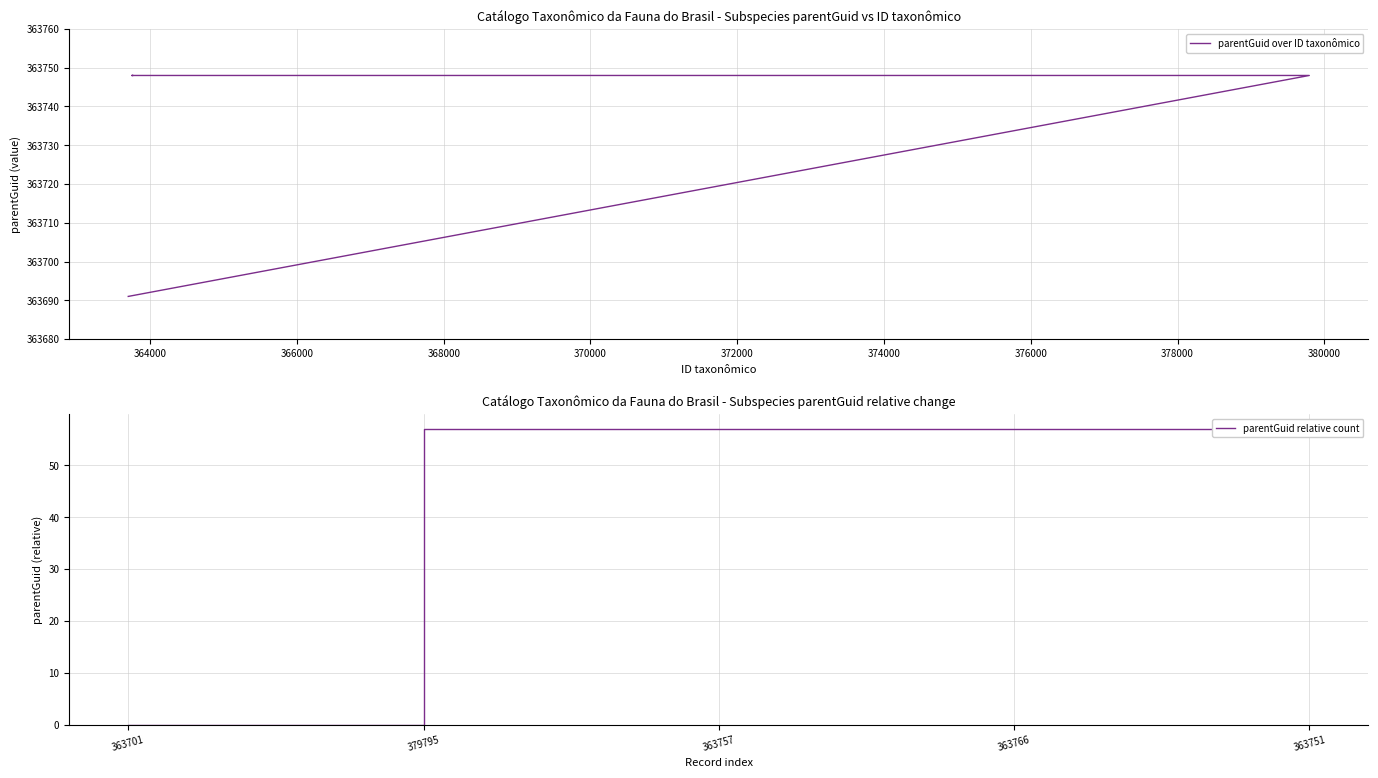

Reading right to left, what are all the values shown in this chart?

parentGuid over ID taxonômico: 363748	363748	363748	363748	363691
parentGuid relative count: 57	57	57	57	0